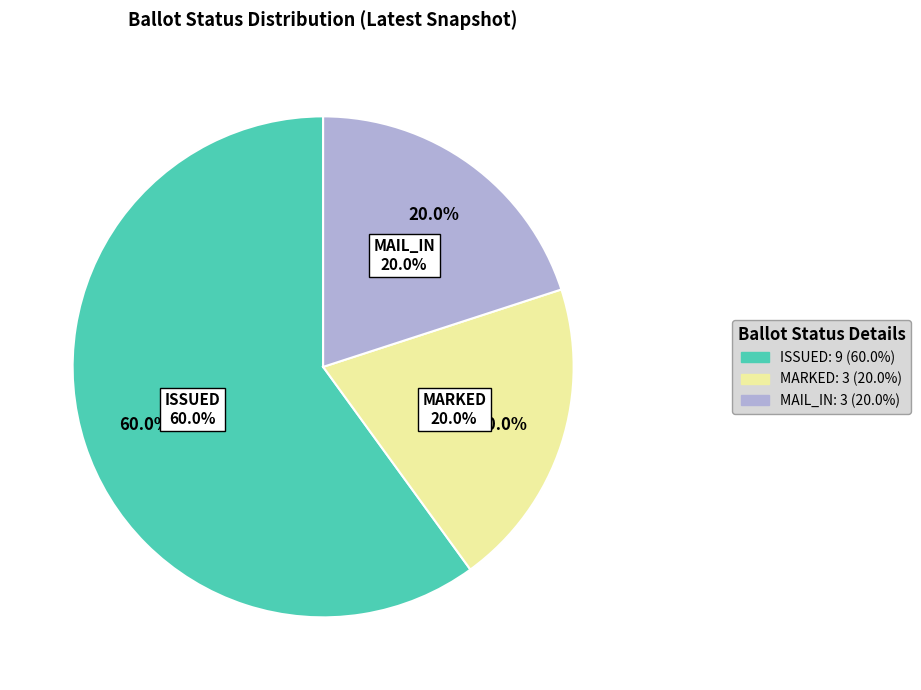

Is FWAB the majority of the pie?

No